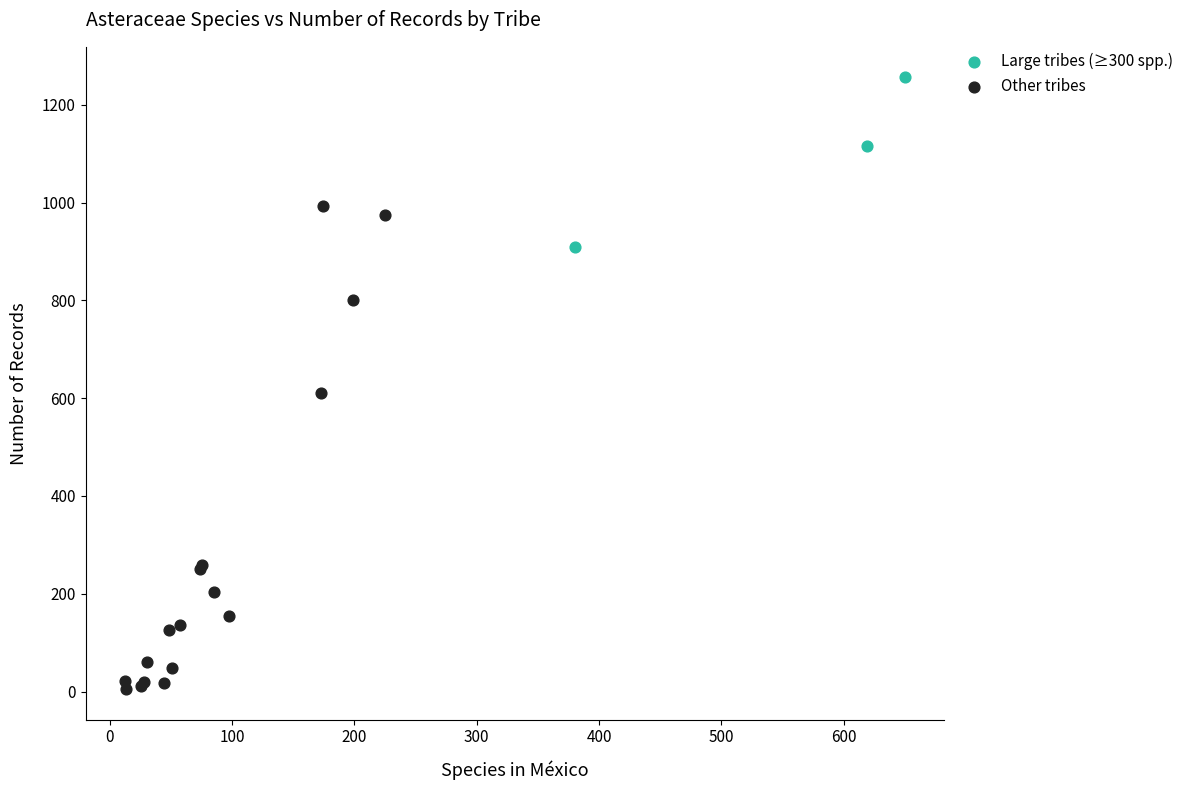

Which series contains the lowest Y value?

Other tribes